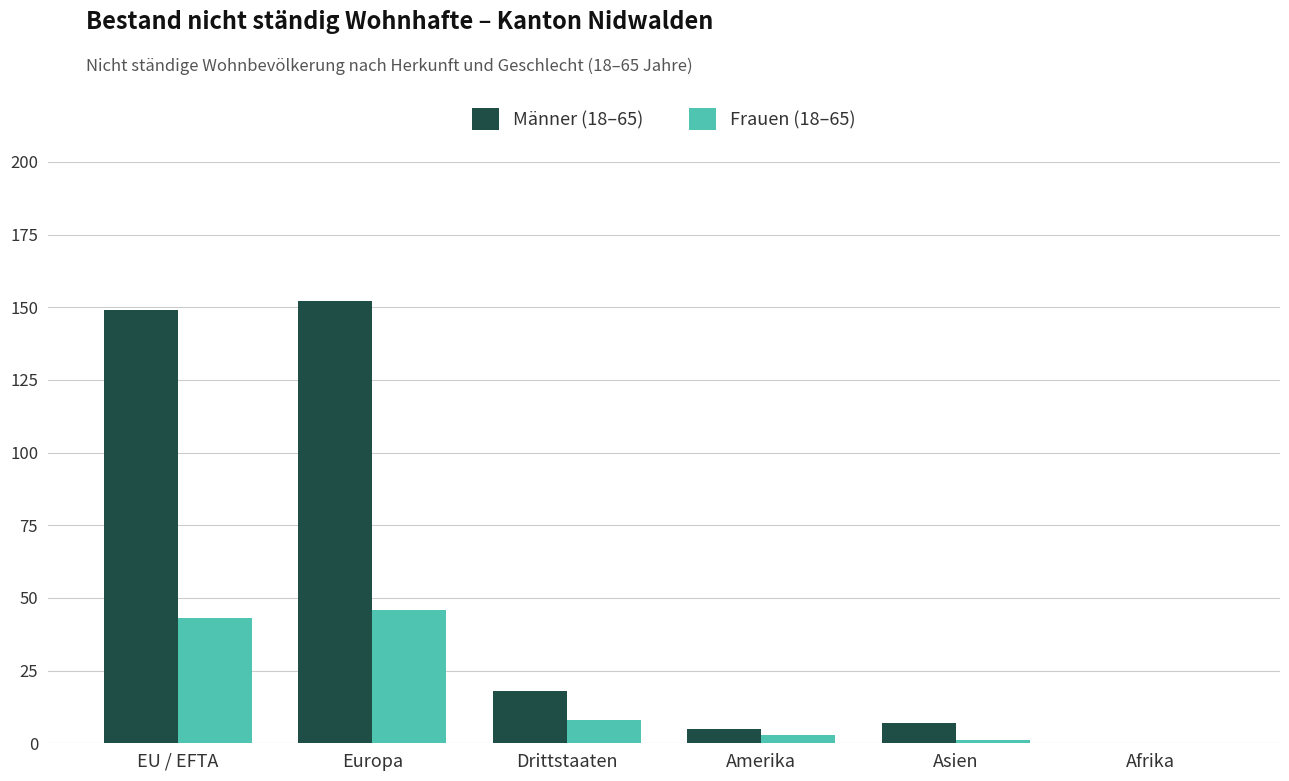

Is the value of Frauen (18–65) at Drittstaaten greater than the value of Männer (18–65) at EU / EFTA?

No